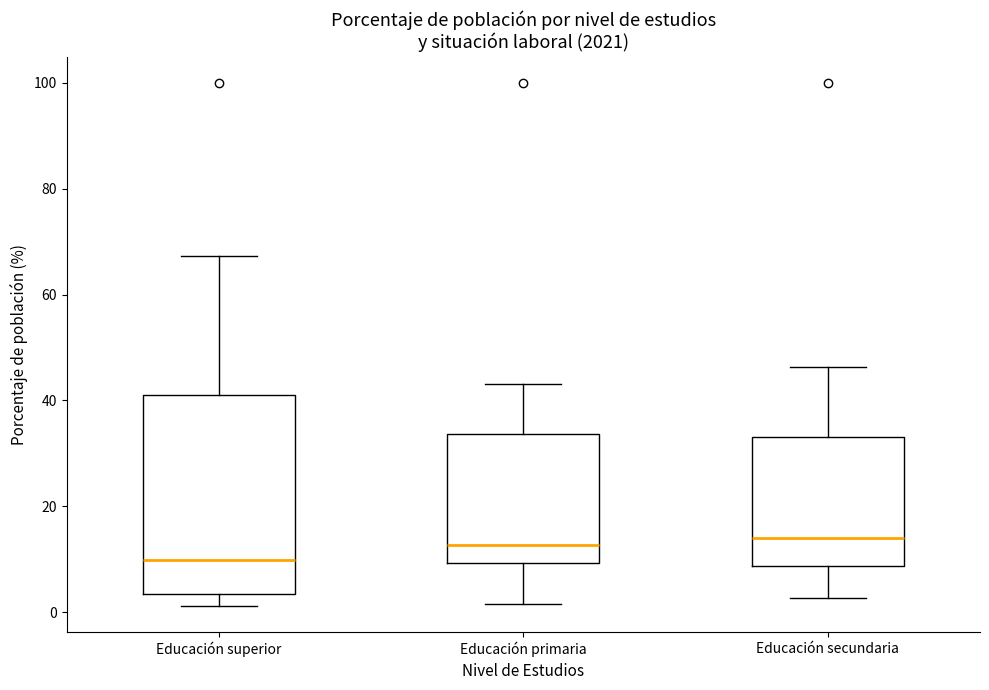

Reading left to right, read every box against the y-axis: the position of its median line, the range the box covers, and the ends of its whiskers. The values are not printed on the chart, so give them approximately, as read against the axis.

Educación superior: median 10, box 4 to 42, whiskers 2 to 68
Educación primaria: median 12, box 10 to 34, whiskers 2 to 44
Educación secundaria: median 14, box 8 to 34, whiskers 2 to 46